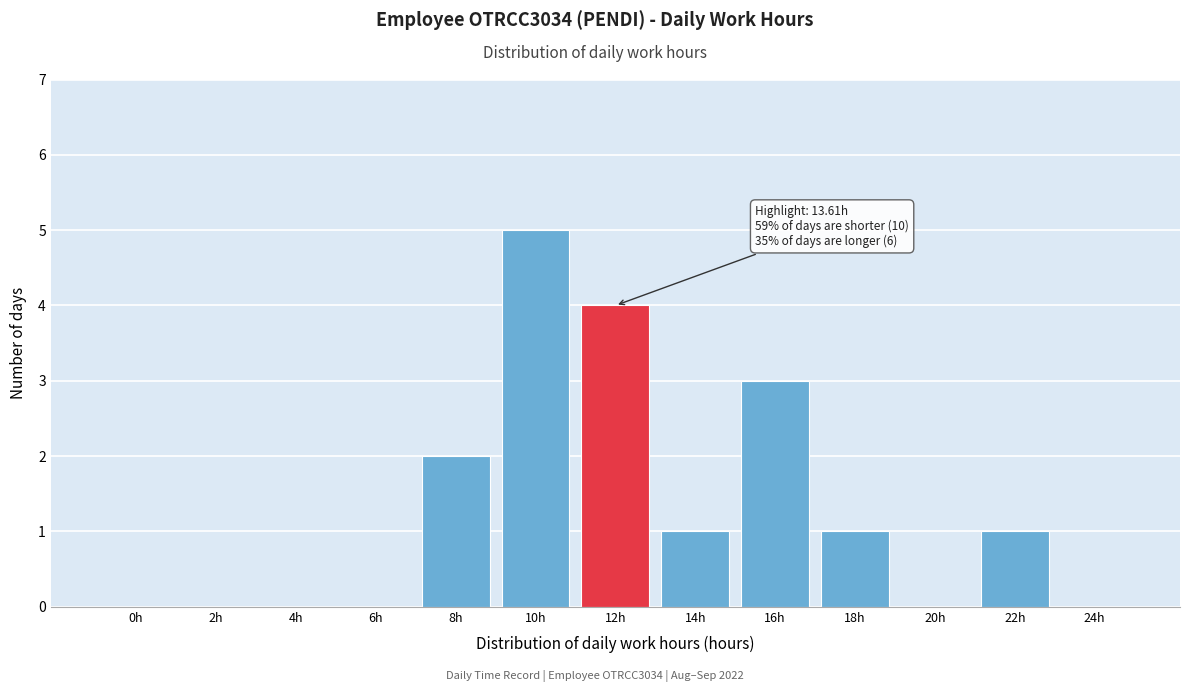

Reading right to left, list all the values displayed in this chart.

24h=0	22h=1	20h=0	18h=1	16h=3	14h=1	12h=4	10h=5	8h=2	6h=0	4h=0	2h=0	0h=0